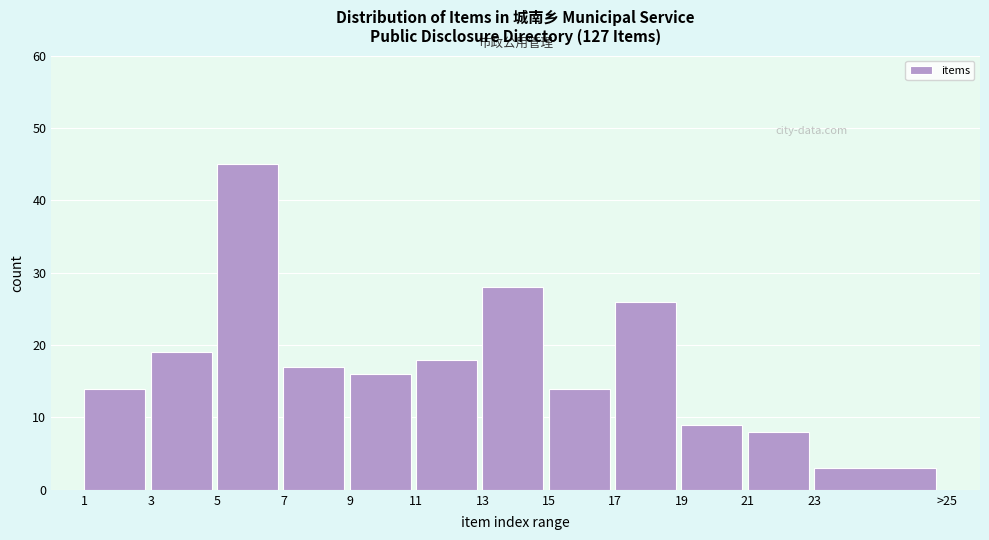

Reading left to right, extract all data points from this chart.

1=14	3=19	5=45	7=17	9=16	11=18	13=28	15=14	17=26	19=9	21=8	23=3